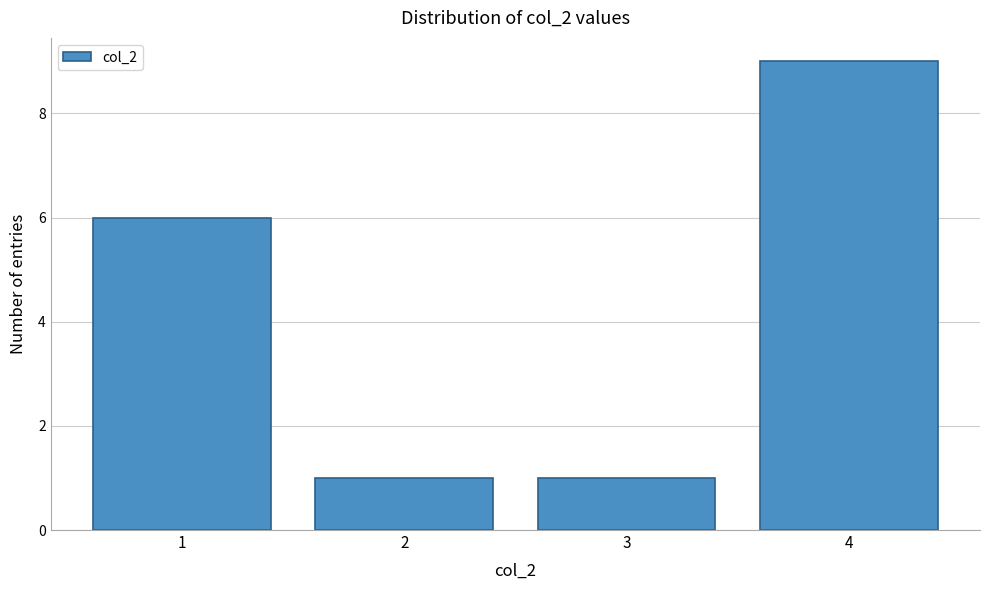

Over which range of the x-axis is the bar tallest?

3.5 to 4.5